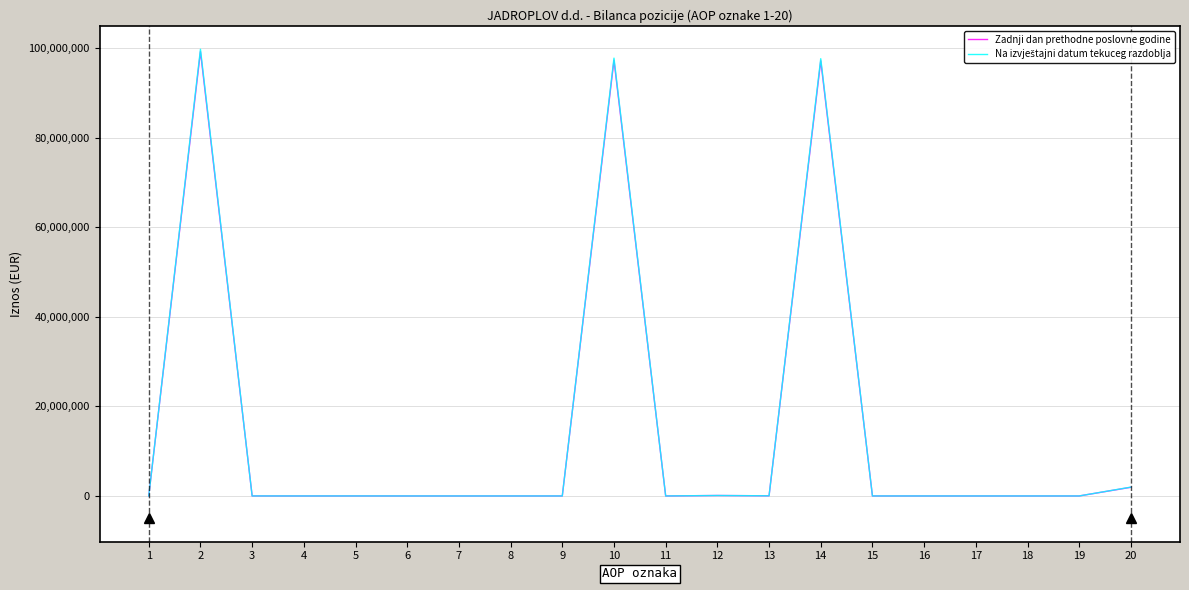

At which category is the sum across all series the highest?

2